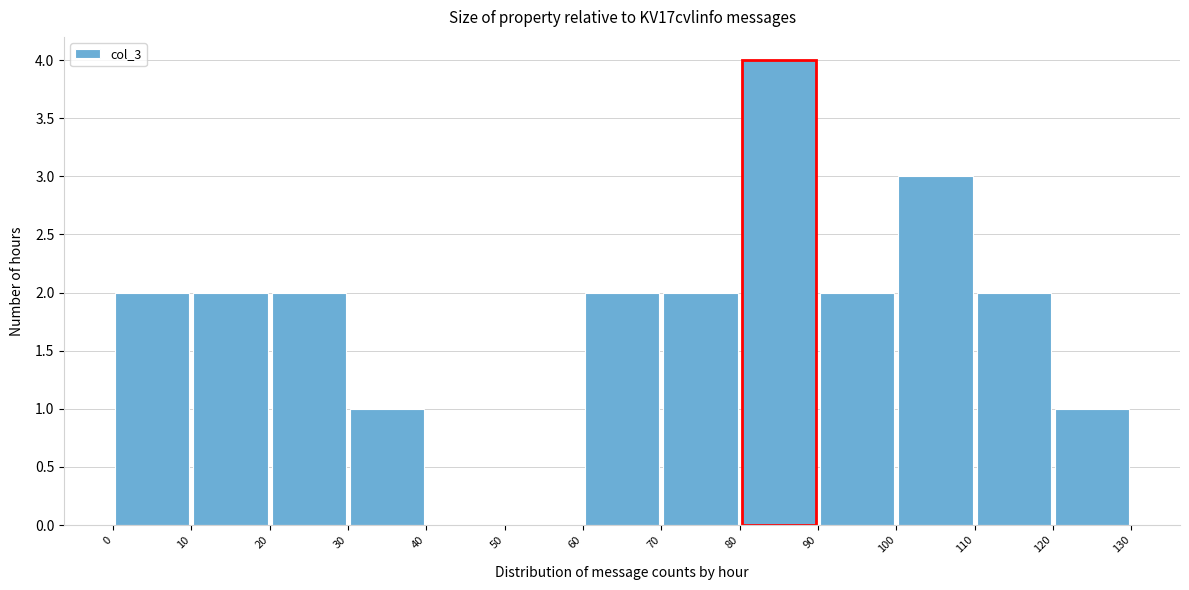

Reading left to right, transcribe this chart: for each bar, give the range it covers on the x-axis and its height. The values are not printed on the chart, so give them approximately, as read against the axis.

0 to 10: 2
10 to 20: 2
20 to 30: 2
30 to 40: 1
40 to 50: 0
50 to 60: 0
60 to 70: 2
70 to 80: 2
80 to 90: 4
90 to 100: 2
100 to 110: 3
110 to 120: 2
120 to 130: 1